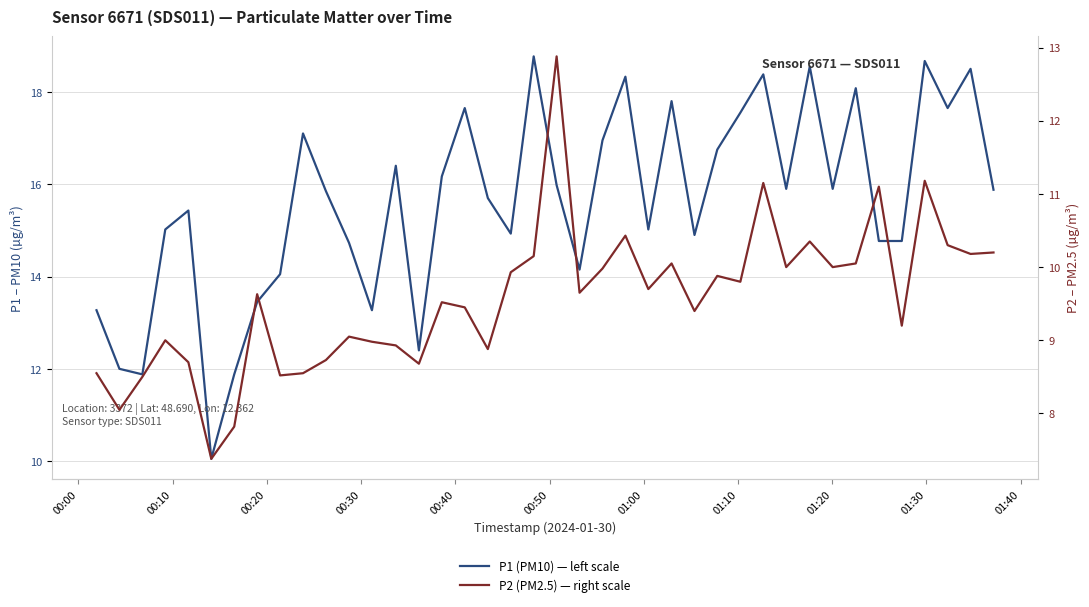

True or false: P2 (PM2.5) — right scale and P1 (PM10) — left scale intersect in this chart.

False